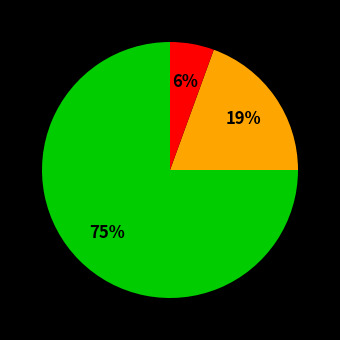

Does any single category account for the majority?

Yes